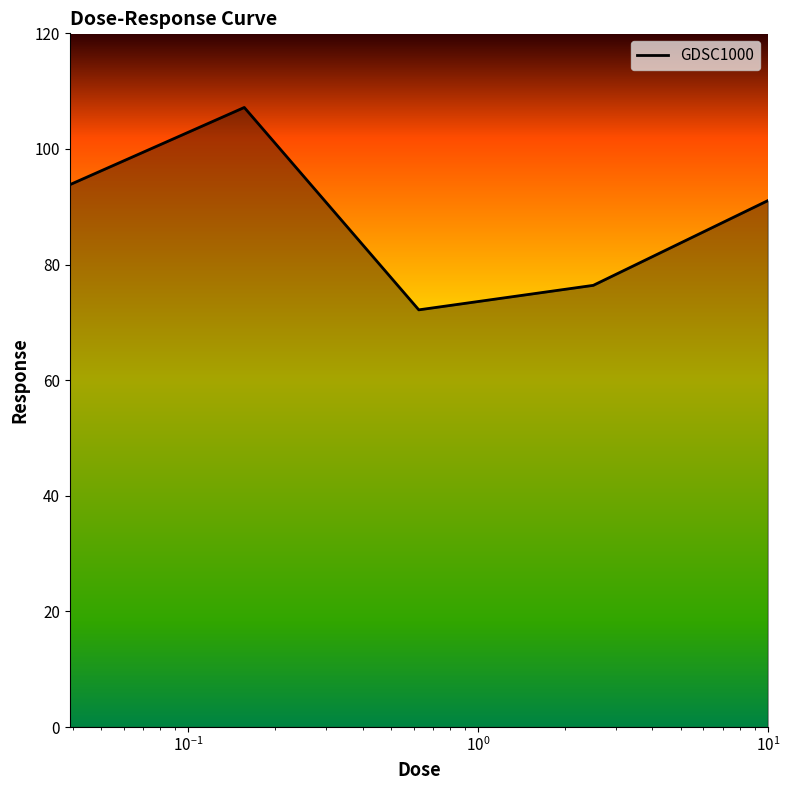

True or false: there are more than 0 points higher than both neighbors.

True